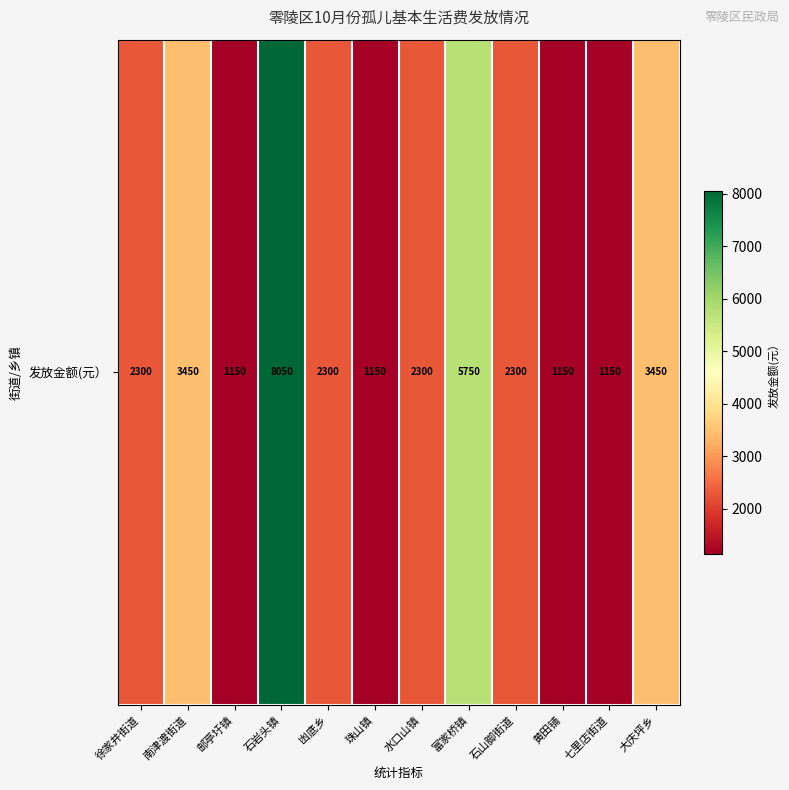

Rank the categories by value from lowest to highest.

邮亭圩镇, 珠山镇, 黄田铺, 七里店街道, 徐家井街道, 凼底乡, 水口山镇, 石山脚街道, 南津渡街道, 大庆坪乡, 富家桥镇, 石岩头镇